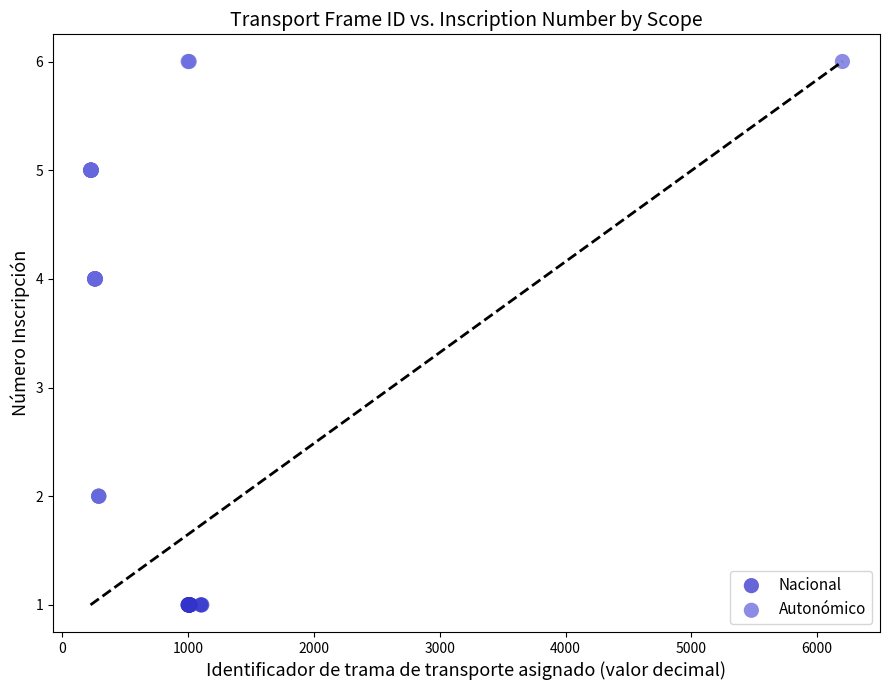

Which series reaches the maximum Y coordinate?

Autonómico